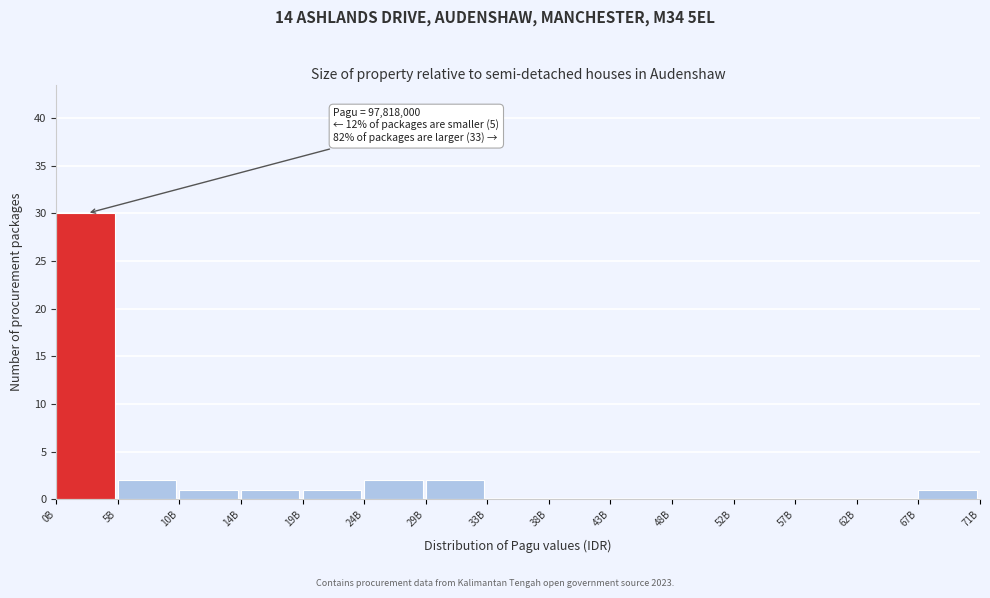

Reading left to right, what are all the values shown in this chart?

0B=30	5B=2	10B=1	14B=1	19B=1	24B=2	29B=2	33B=0	38B=0	43B=0	48B=0	52B=0	57B=0	62B=0	67B=1